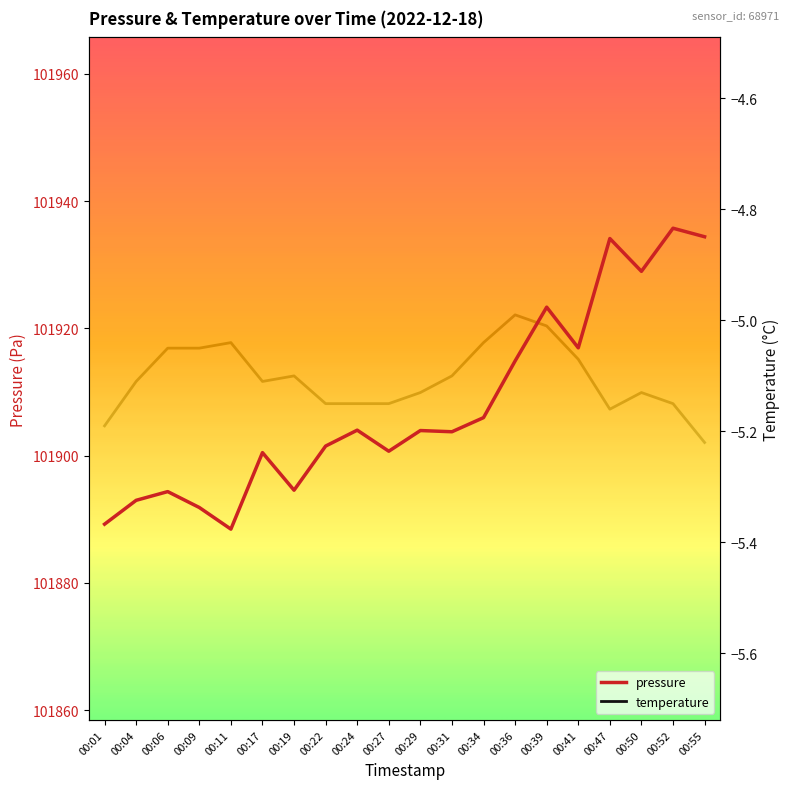

Reading left to right, what are all the values shown in this chart?

pressure: 101889.2	101893.0	101894.3	101891.8	101888.4	101900.5	101894.6	101901.5	101904.0	101900.7	101903.9	101903.8	101906.0	101914.9	101923.3	101916.9	101934.1	101929.0	101935.8	101934.4
temperature: -5.2	-5.1	-5.0	-5.0	-5.0	-5.1	-5.1	-5.2	-5.2	-5.2	-5.1	-5.1	-5.0	-5.0	-5.0	-5.1	-5.2	-5.1	-5.2	-5.2